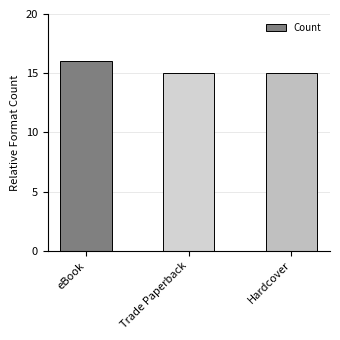

What is the maximum value shown in the chart?

16